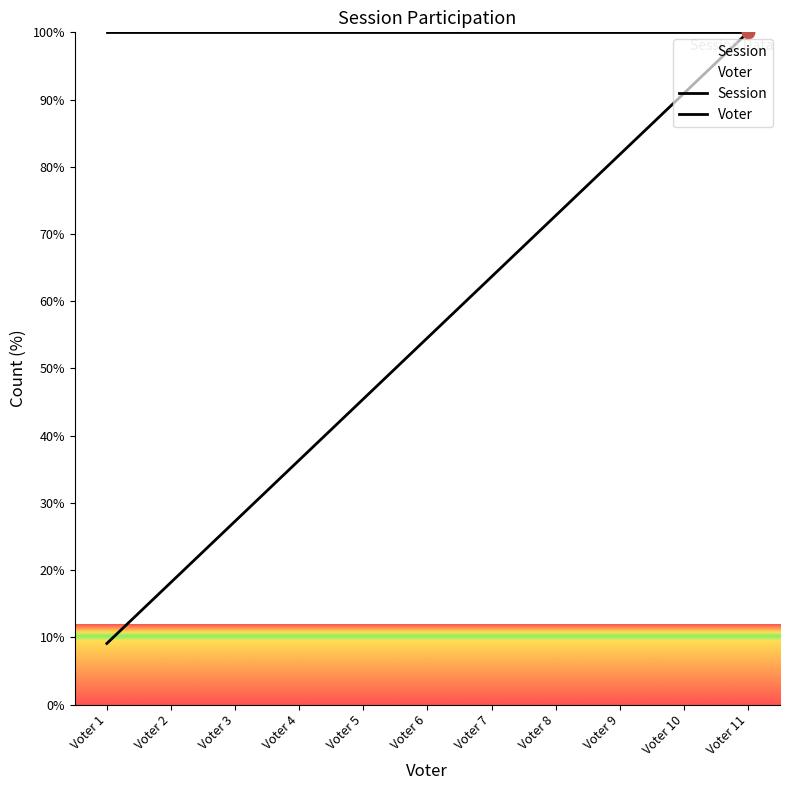

Which series reaches the minimum Y coordinate?

Voter